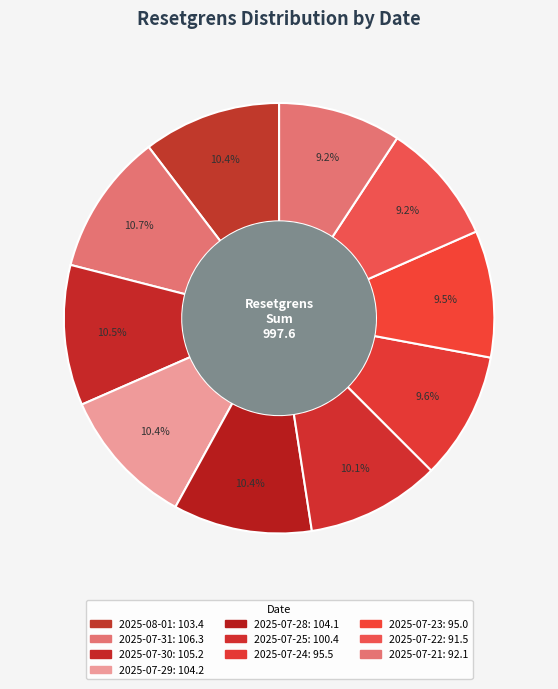

How many segments does this pie chart have?

10